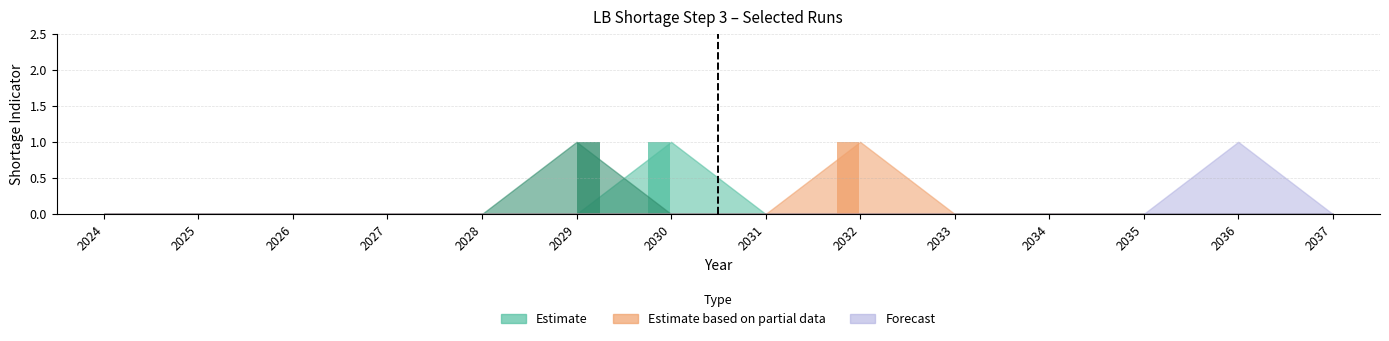

Between 2032 and 2027, which is larger?

2032